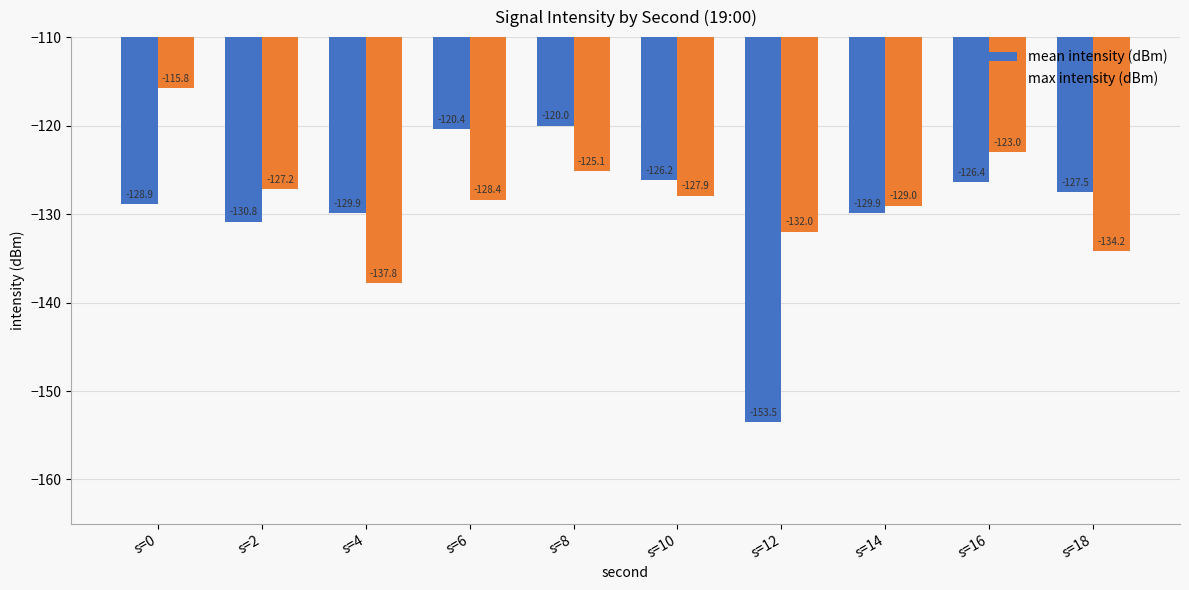

Rank the series at s=2 from highest to lowest value.

max intensity (dBm), mean intensity (dBm)